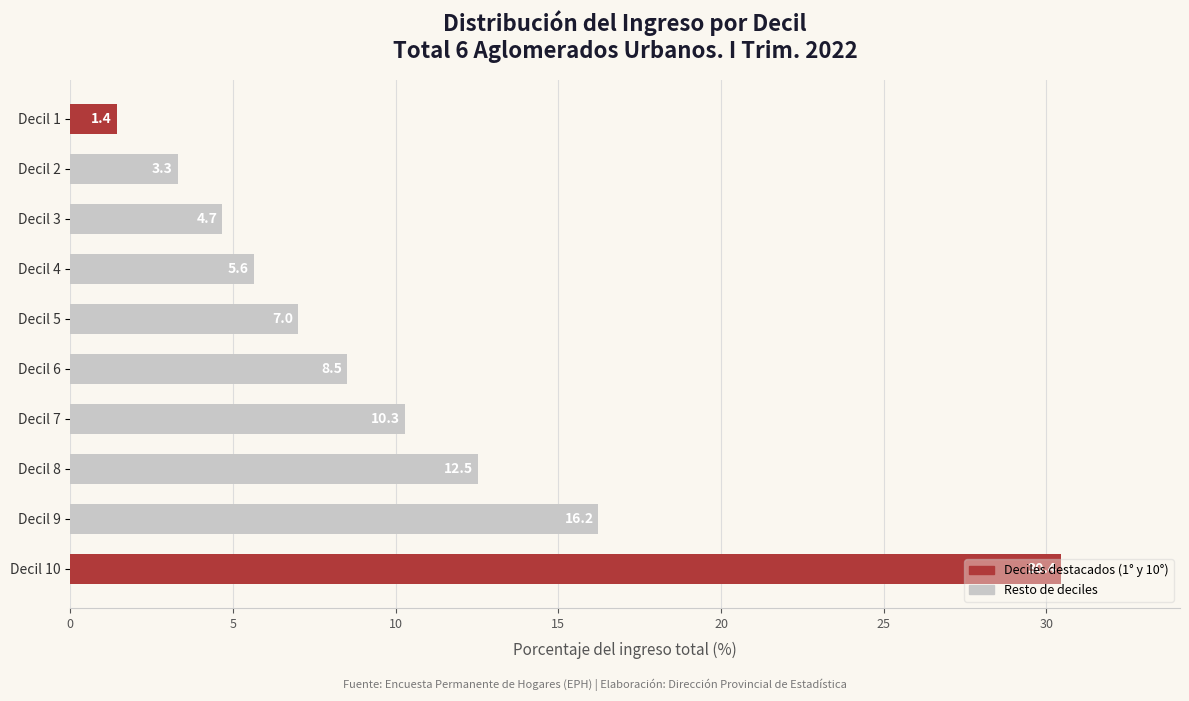

The value at Decil 9 is 16.2. True or false?

True